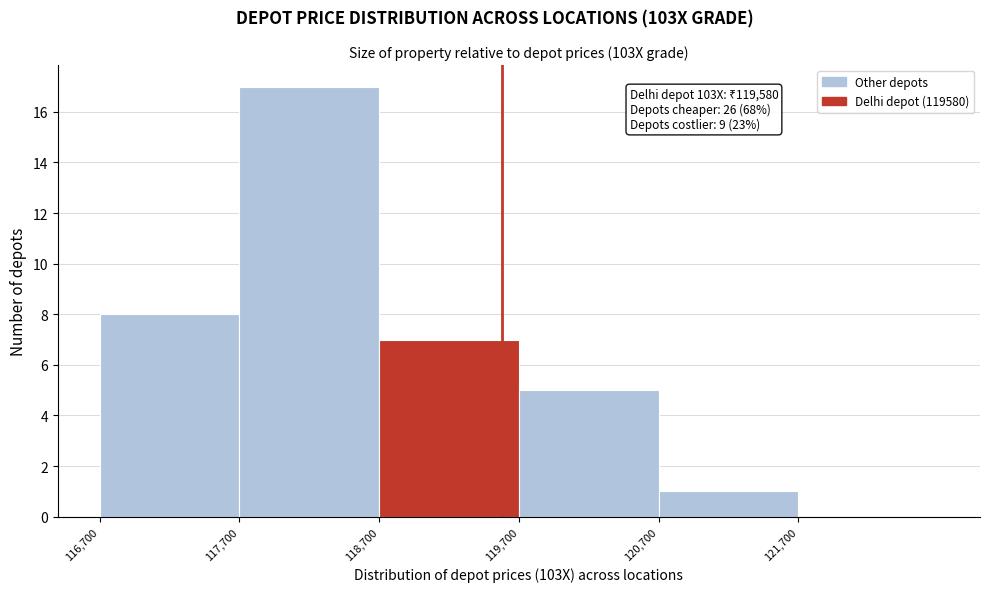

Over which range of the x-axis is the bar tallest?

117700 to 118700